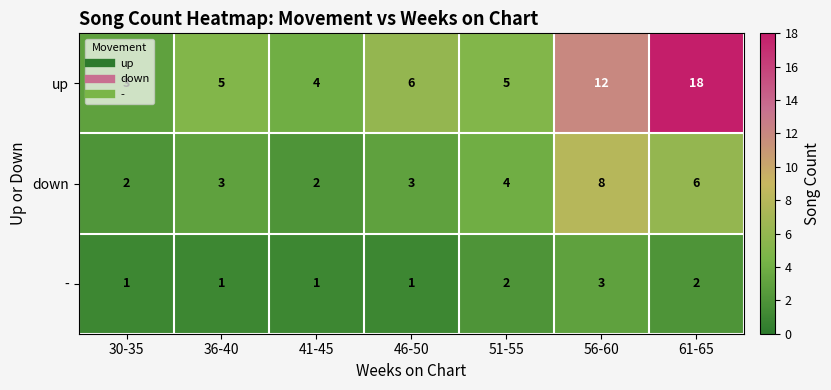

At which category does the chart reach its peak across all series?

61-65